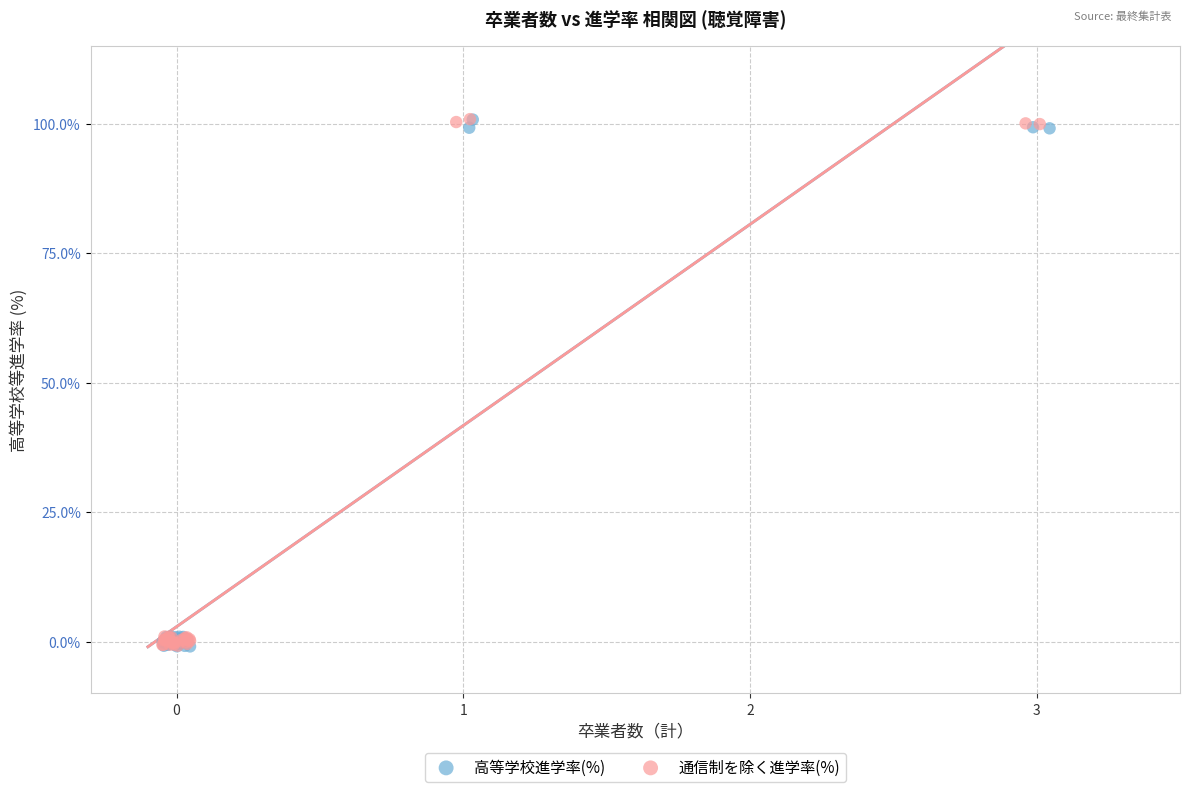

What are all the series names shown in the legend?

高等学校進学率(%), 通信制を除く進学率(%)